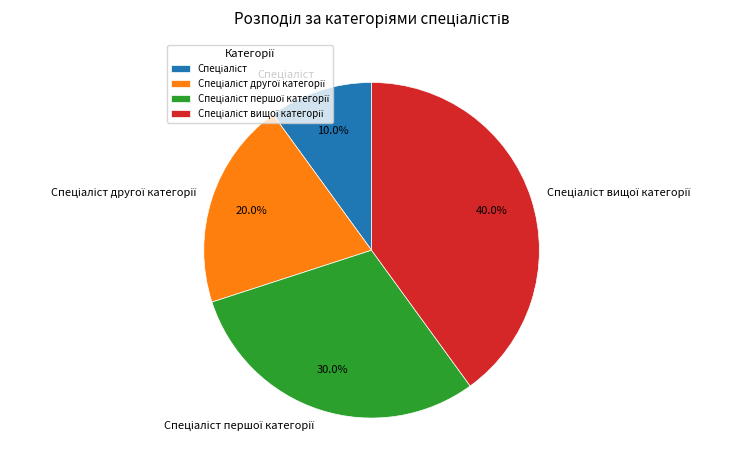

To the nearest percent, what portion does Спеціаліст represent?

10%